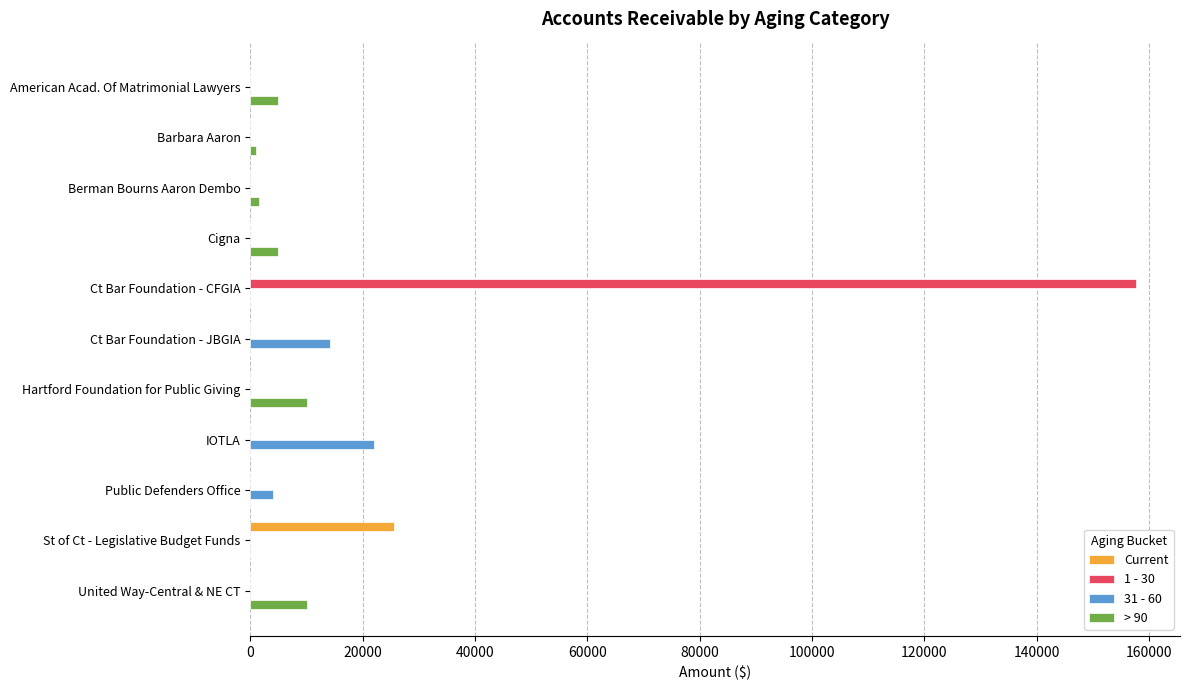

What is the sum of all 31 - 60 values?

40270.5